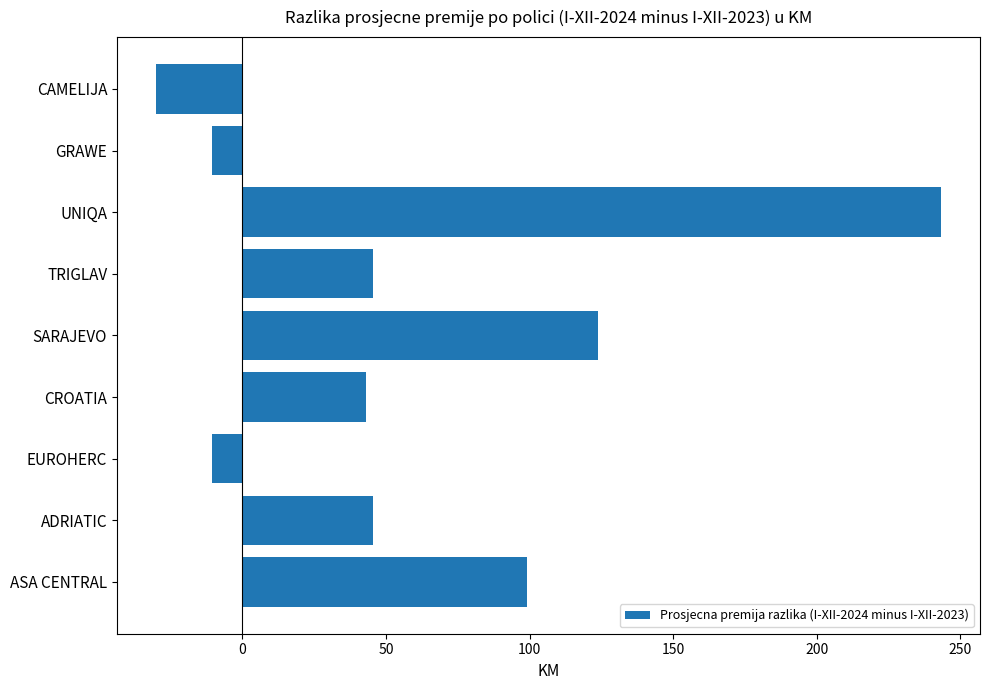

Where is the data nearest to the value 106?

ASA CENTRAL